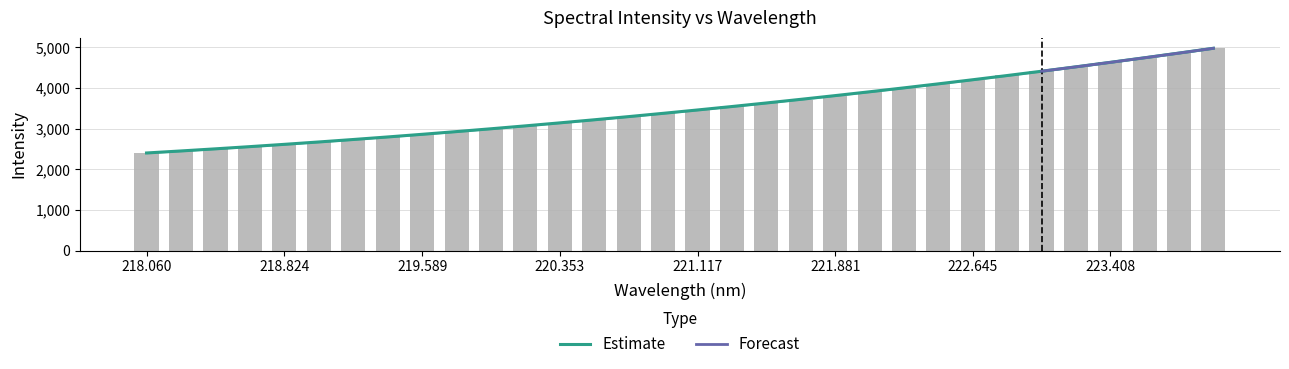

Between 222.0721 and 222.8355, which is larger?

222.8355